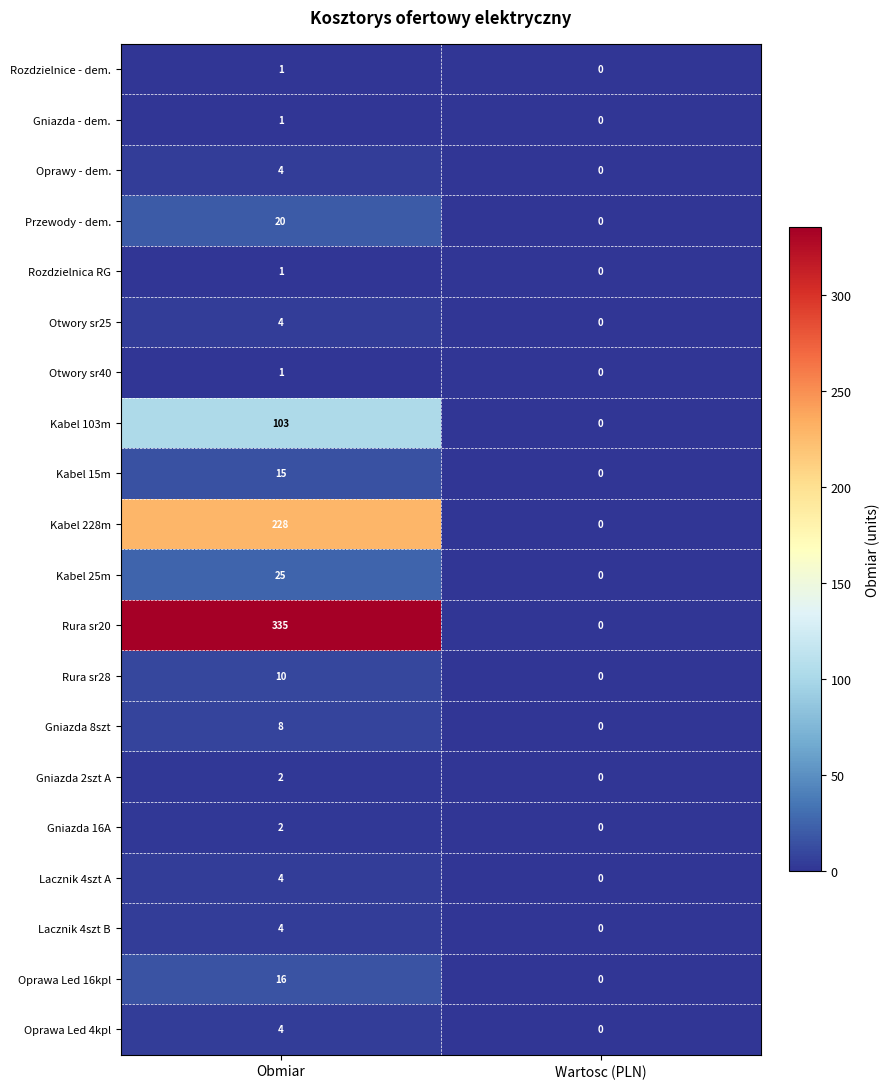

True or false: Rozdzielnica RG has a value of 1 at Wartosc (PLN).

False